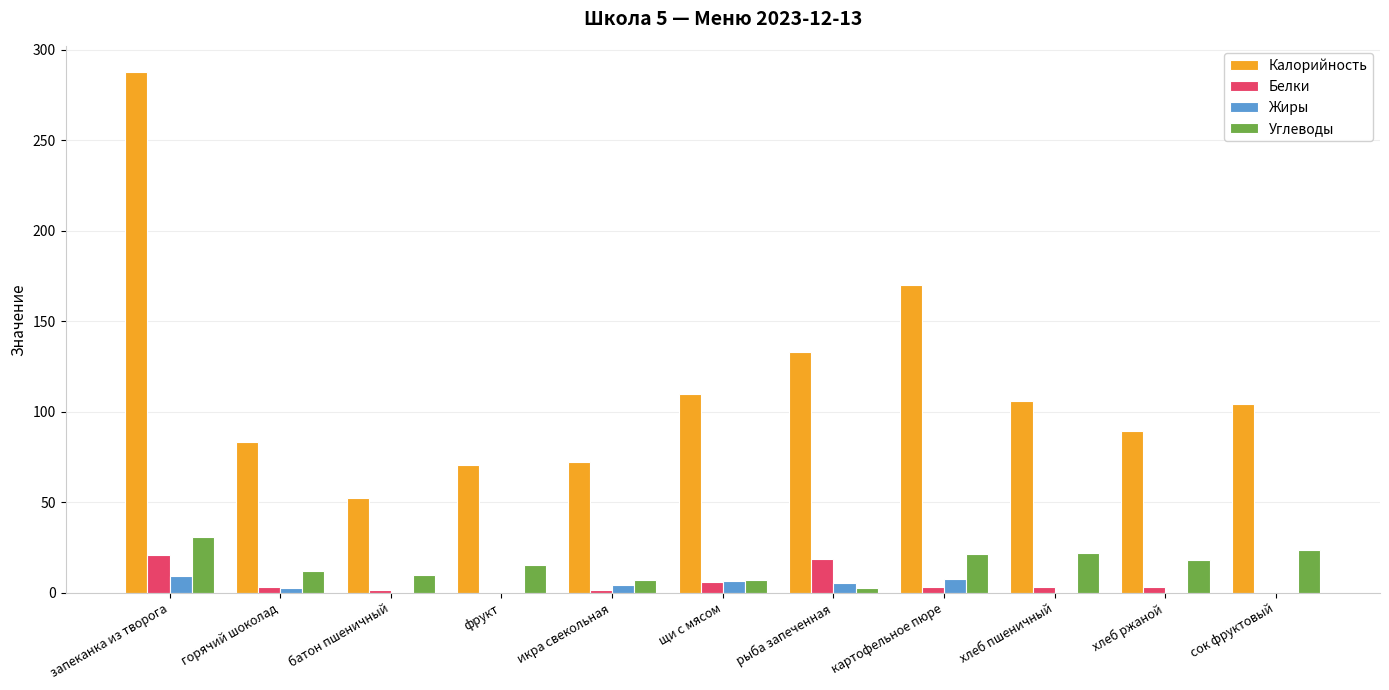

Which category has the highest value across all series?

запеканка из творога